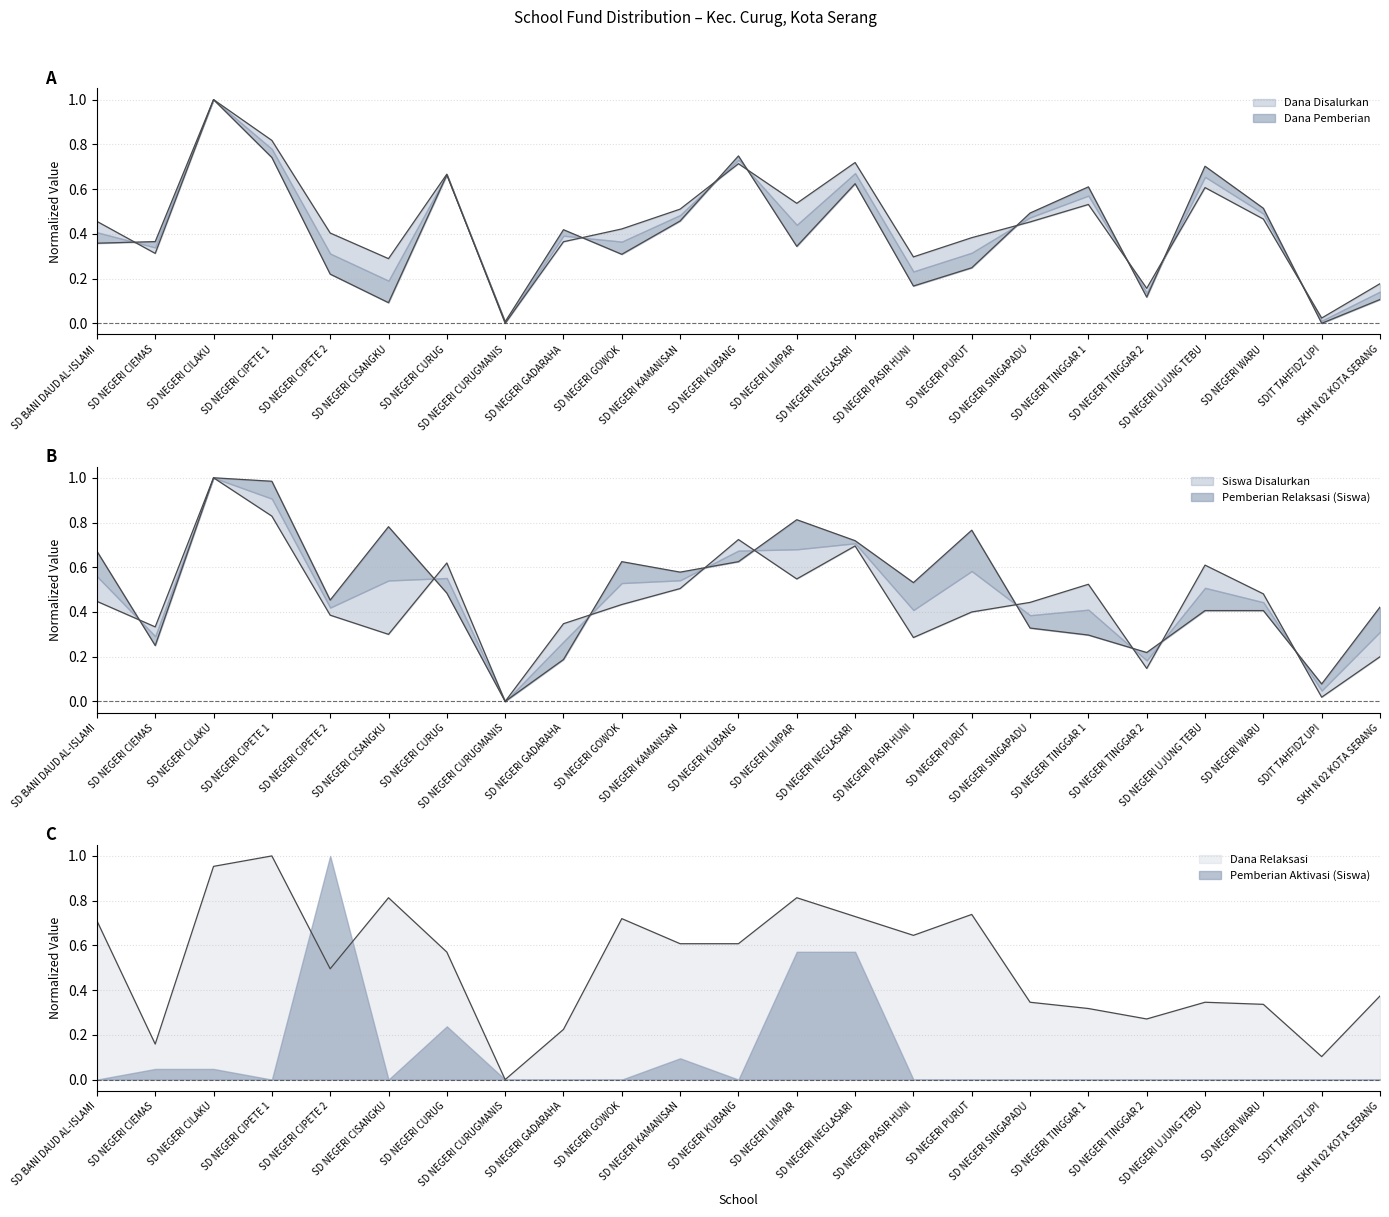

Where do Pemberian Relaksasi (Siswa) and Dana Pemberian first cross each other?

SD BANI DAUD AL-ISLAMI and SD NEGERI CIEMAS